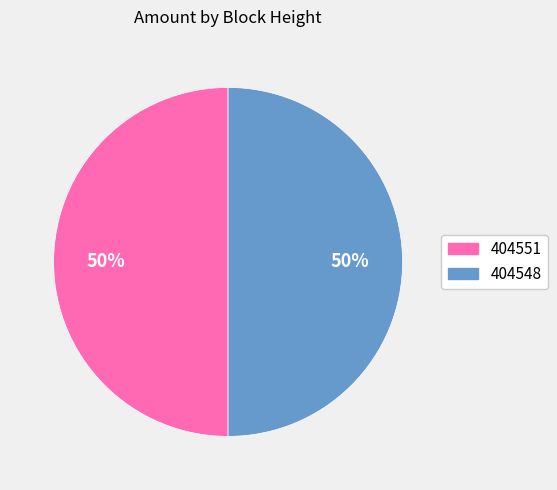

What is the ratio of the value at 404551 to the value at 404548?

1.0